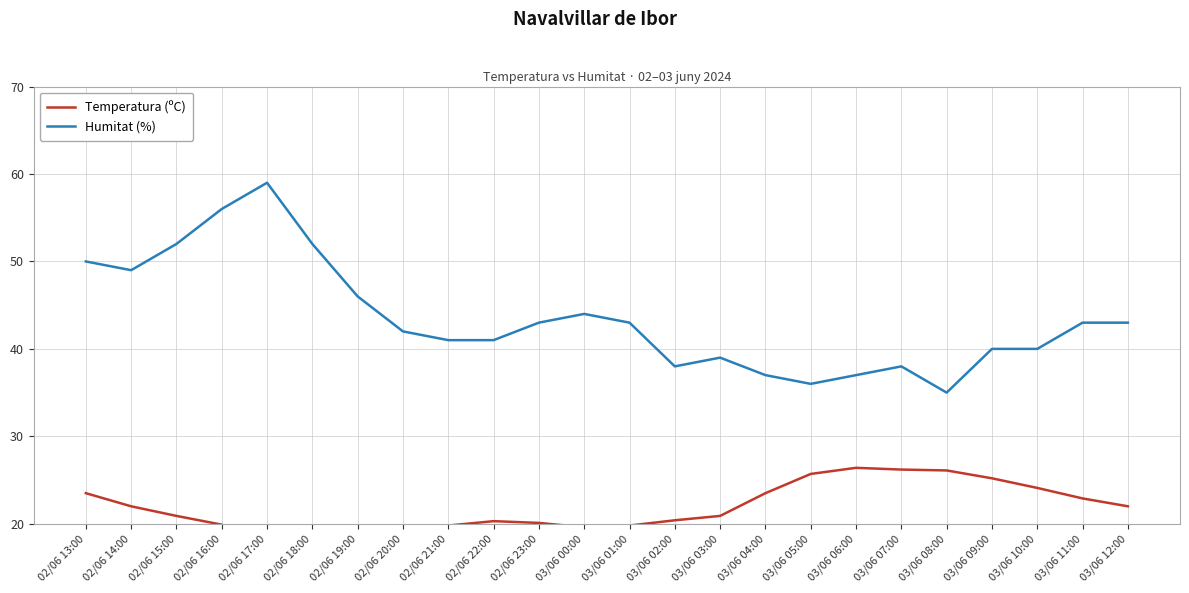

The Temperatura (ºC) series shows 41.1 at 03/06 05:00. True or false?

False